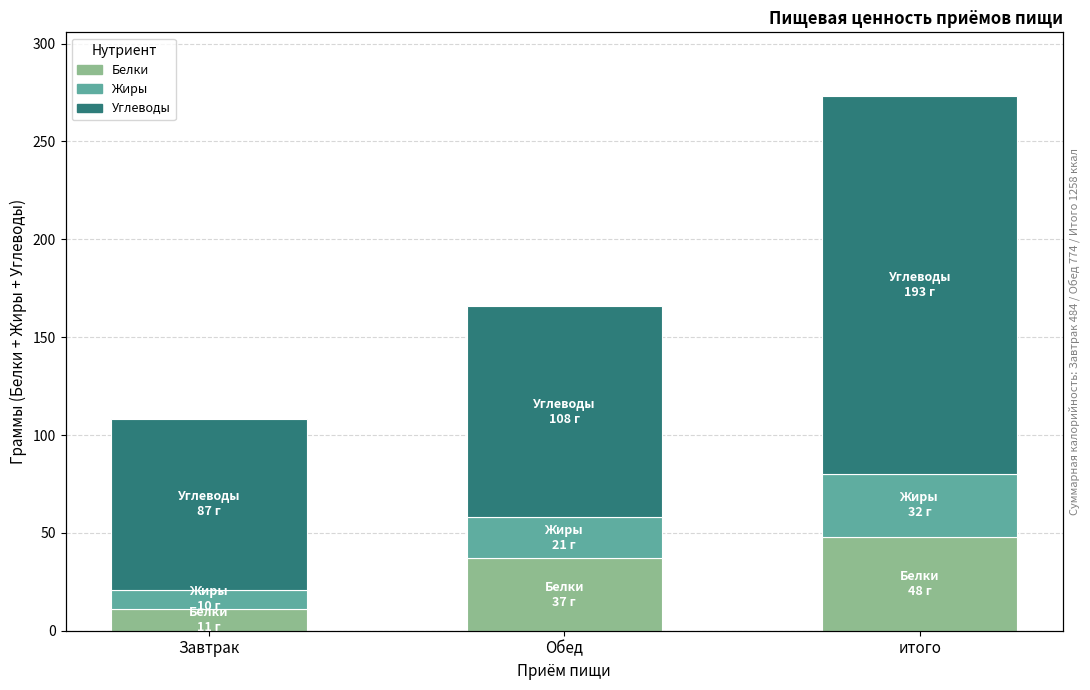

Count the Белки values in the range 11 to 48.

3